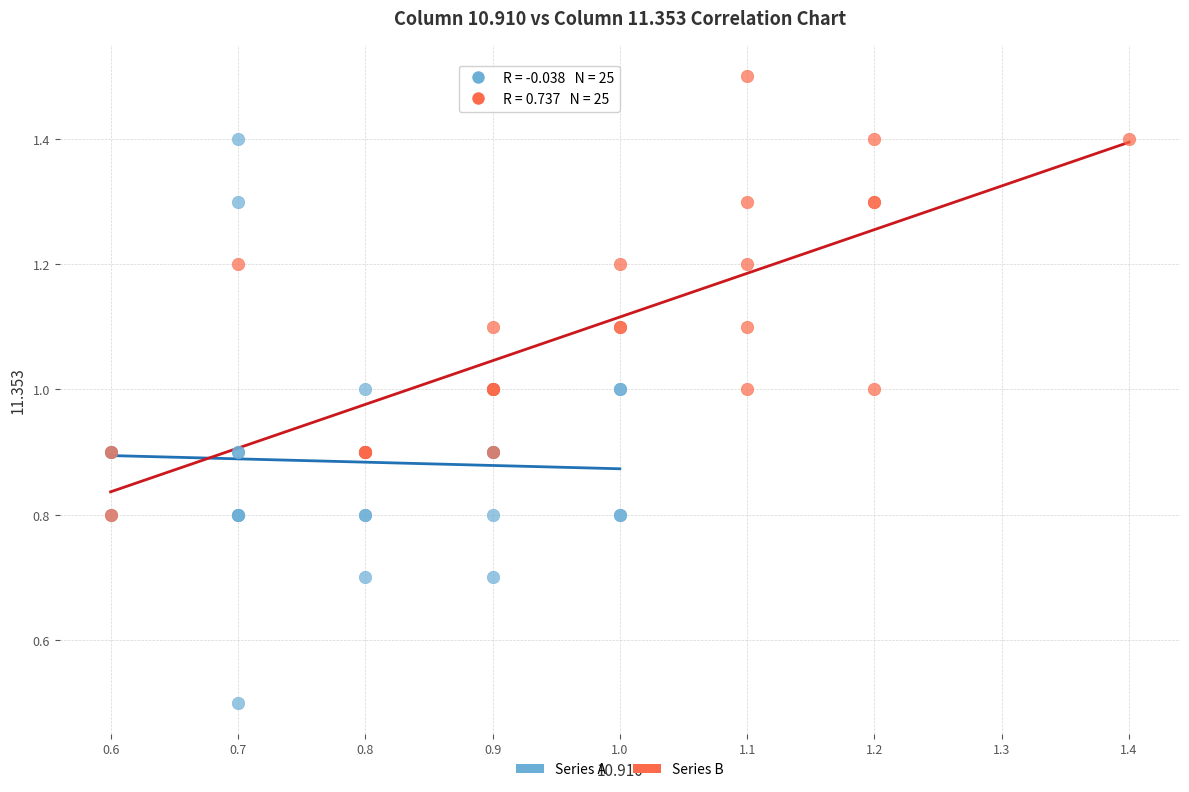

Which series reaches the maximum Y coordinate?

Series B